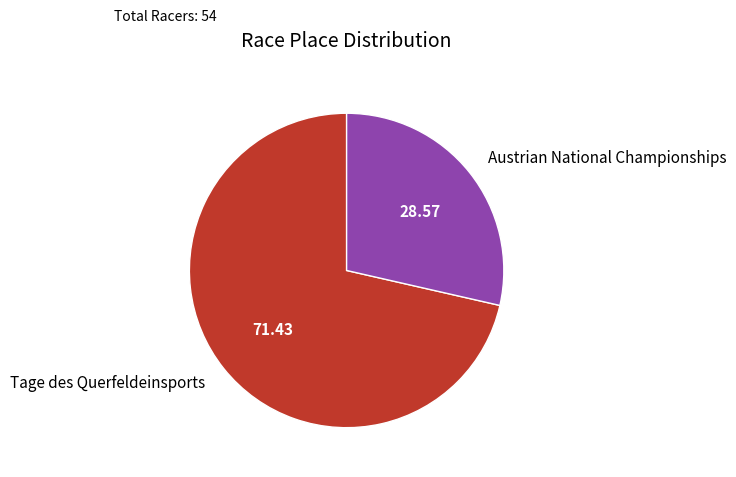

Is the sum of Tage des Querfeldeinsports and Austrian National Championships greater than half?

Yes